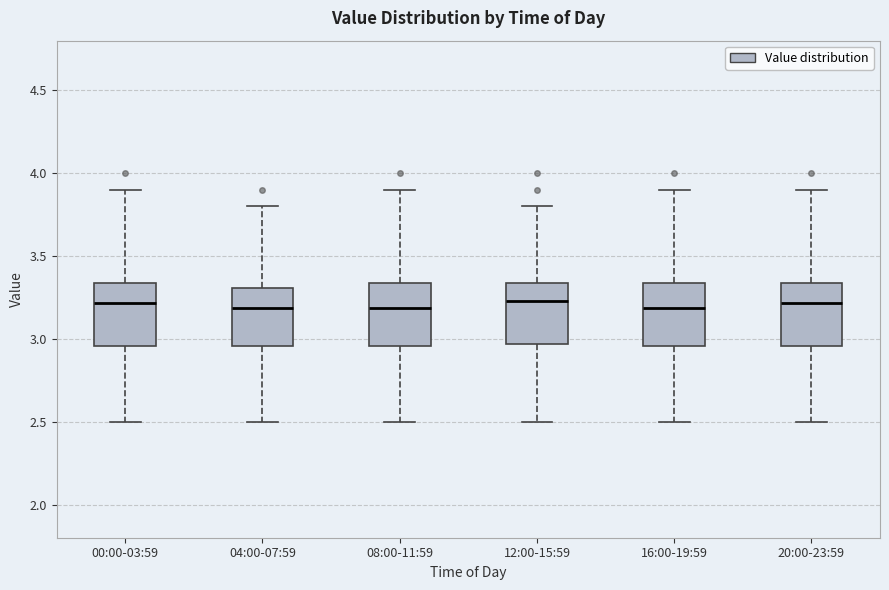

Where is the upper edge of the box for 08:00-11:59 on the y-axis? The values are not printed on the chart, so give them approximately, as read against the axis.

3.35